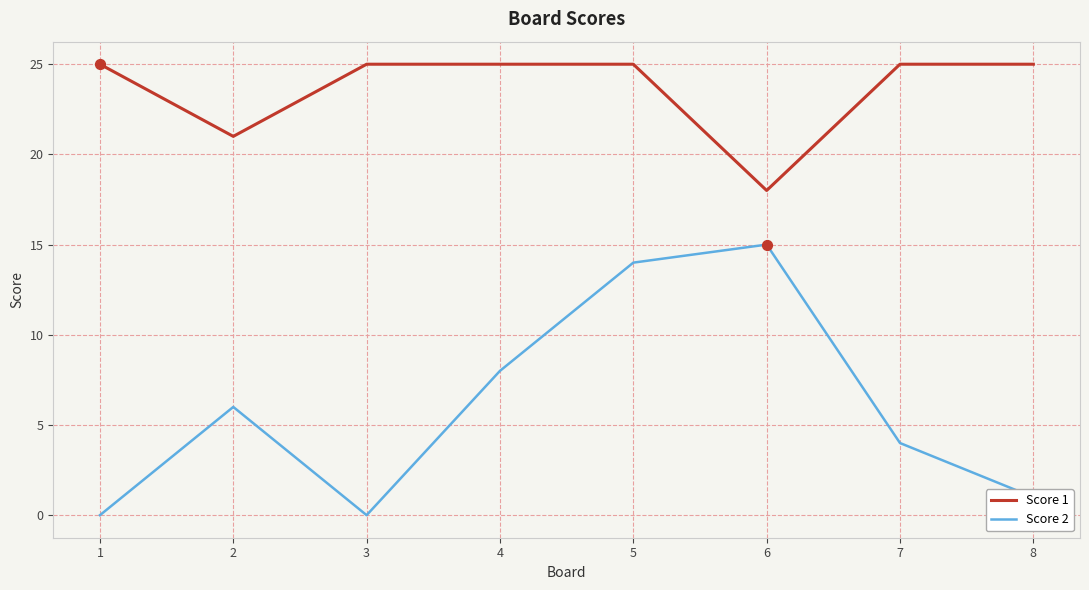

Which series has the widest spread of values?

Score 2